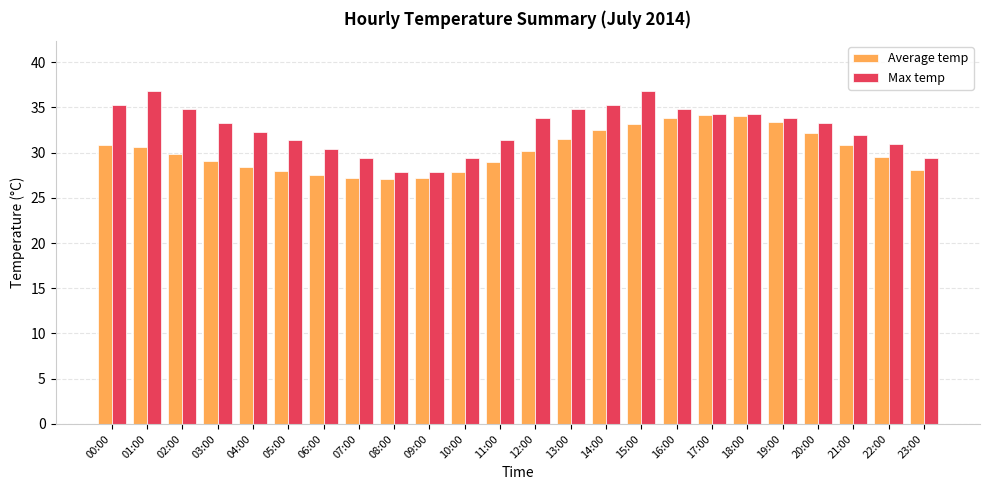

What is the difference between the second highest and minimum values in the Max temp series?

8.9